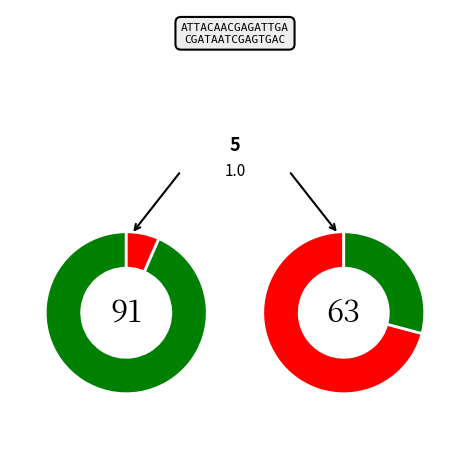

The 2 slice represents 33% of the pie. True or false?

False